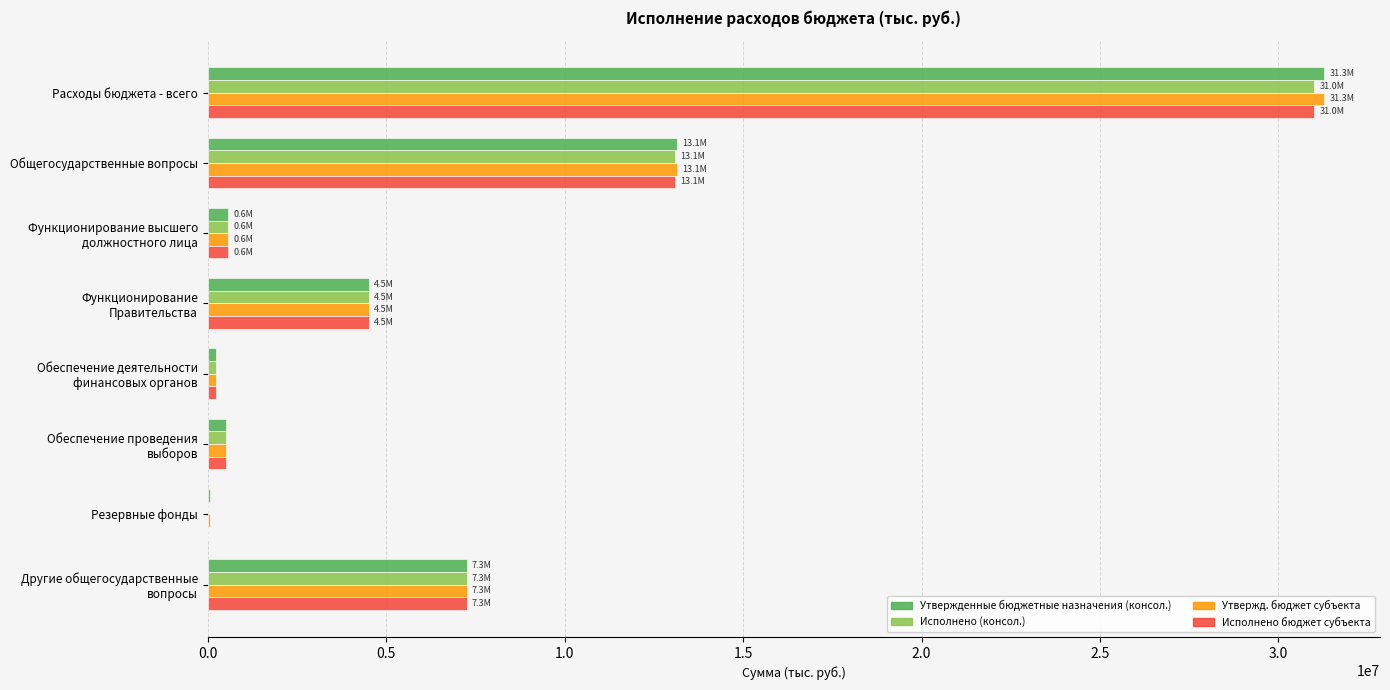

At which label is Утвержденные бюджетные назначения (консол.) closest to 15668675?

Общегосударственные вопросы